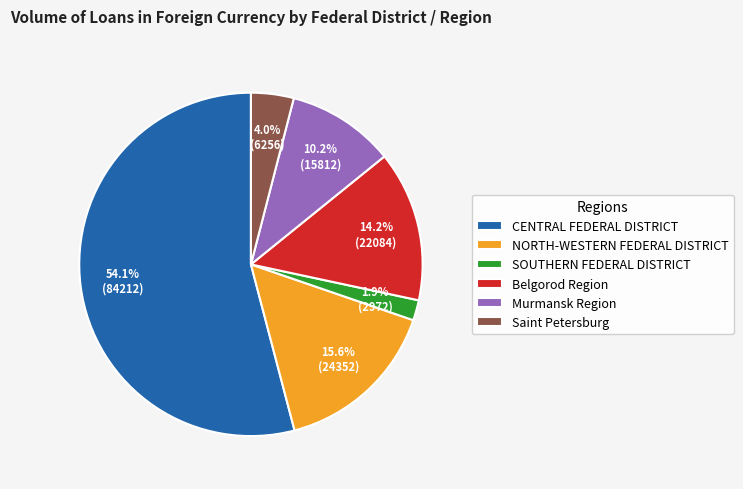

What portion of the pie excludes Murmansk Region?

89.8%